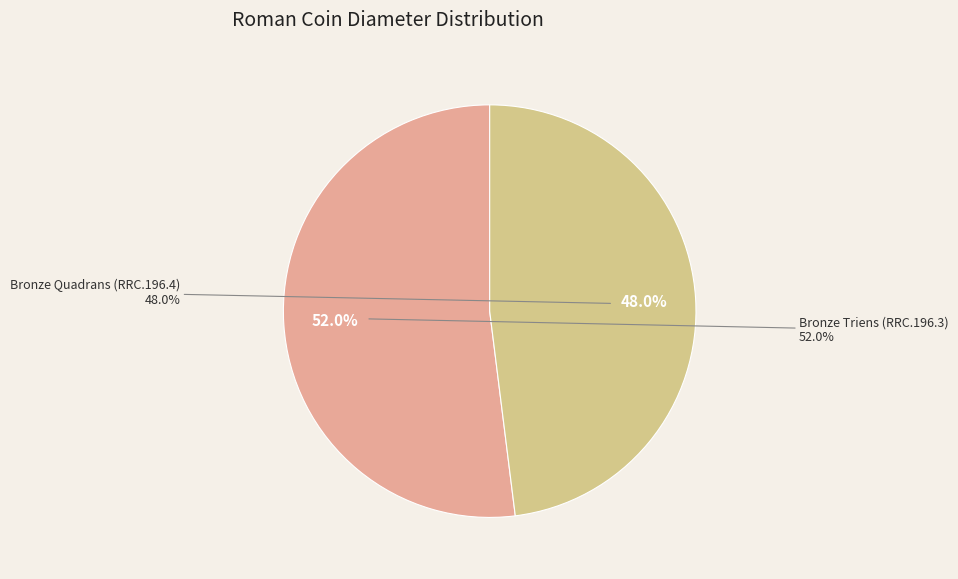

What is the majority slice?

Bronze Triens (RRC.196.3)